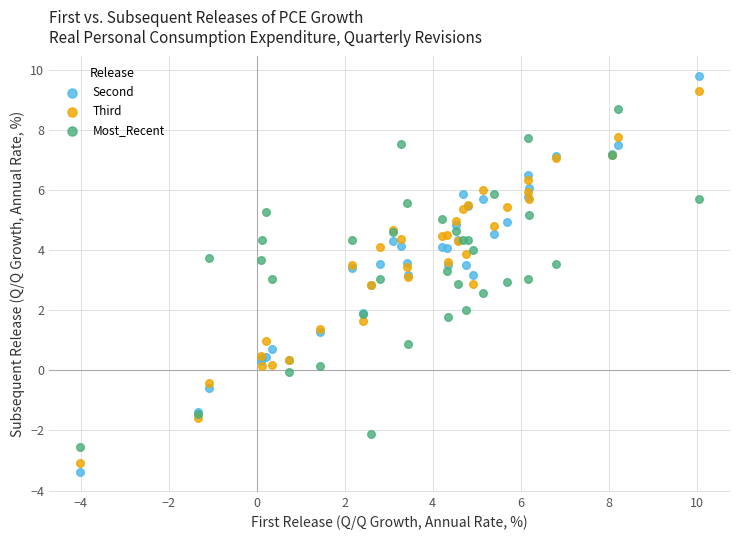

What are all the series names shown in the legend?

Second, Third, Most_Recent